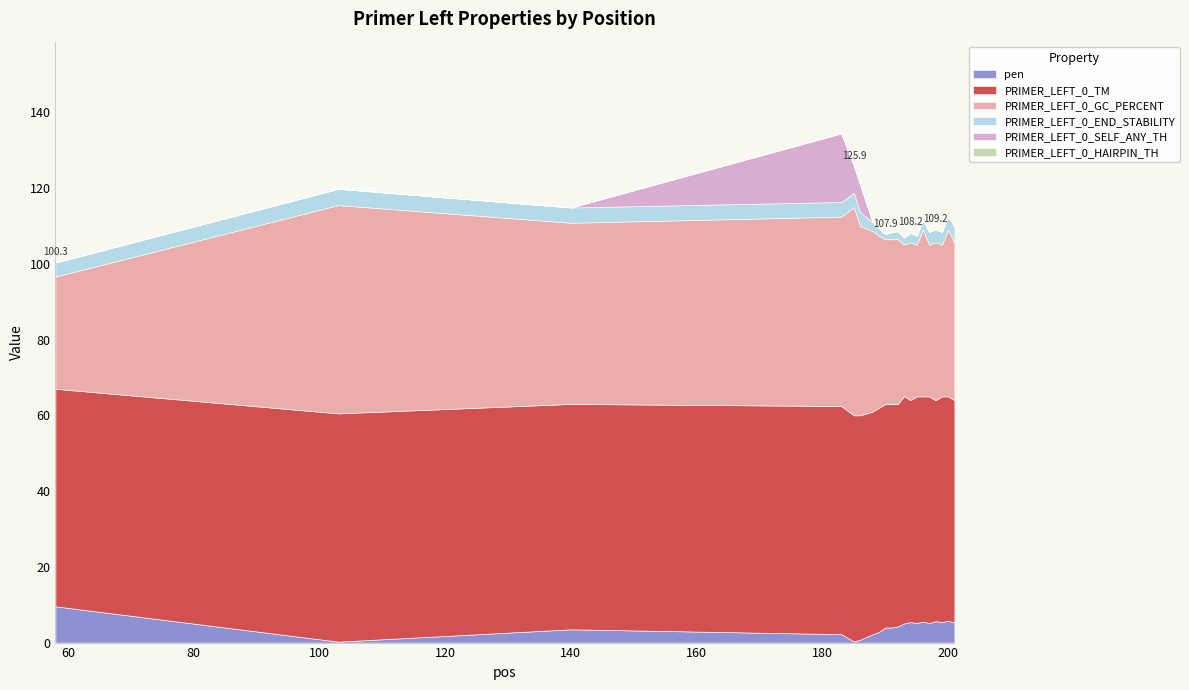

At which category does PRIMER_LEFT_0_END_STABILITY reach its first local valley?

190